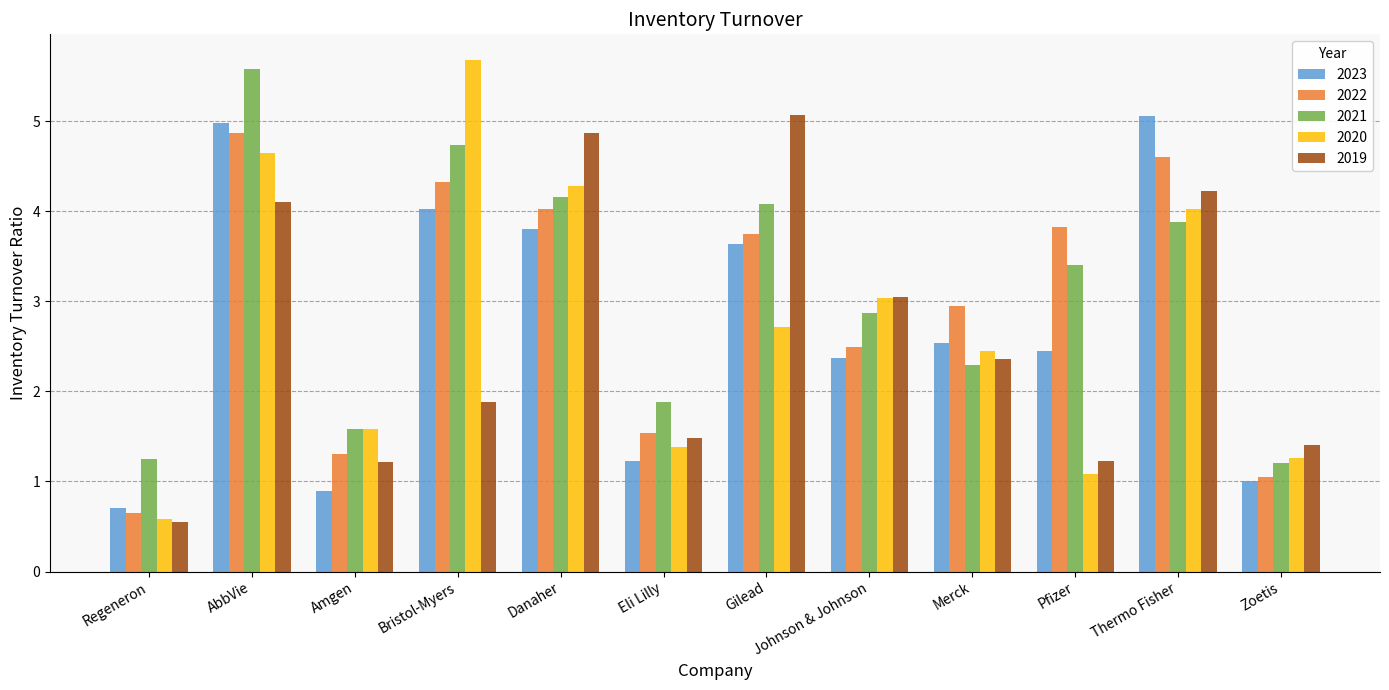

True or false: 2019 has a value of 1.4 at Merck.

False